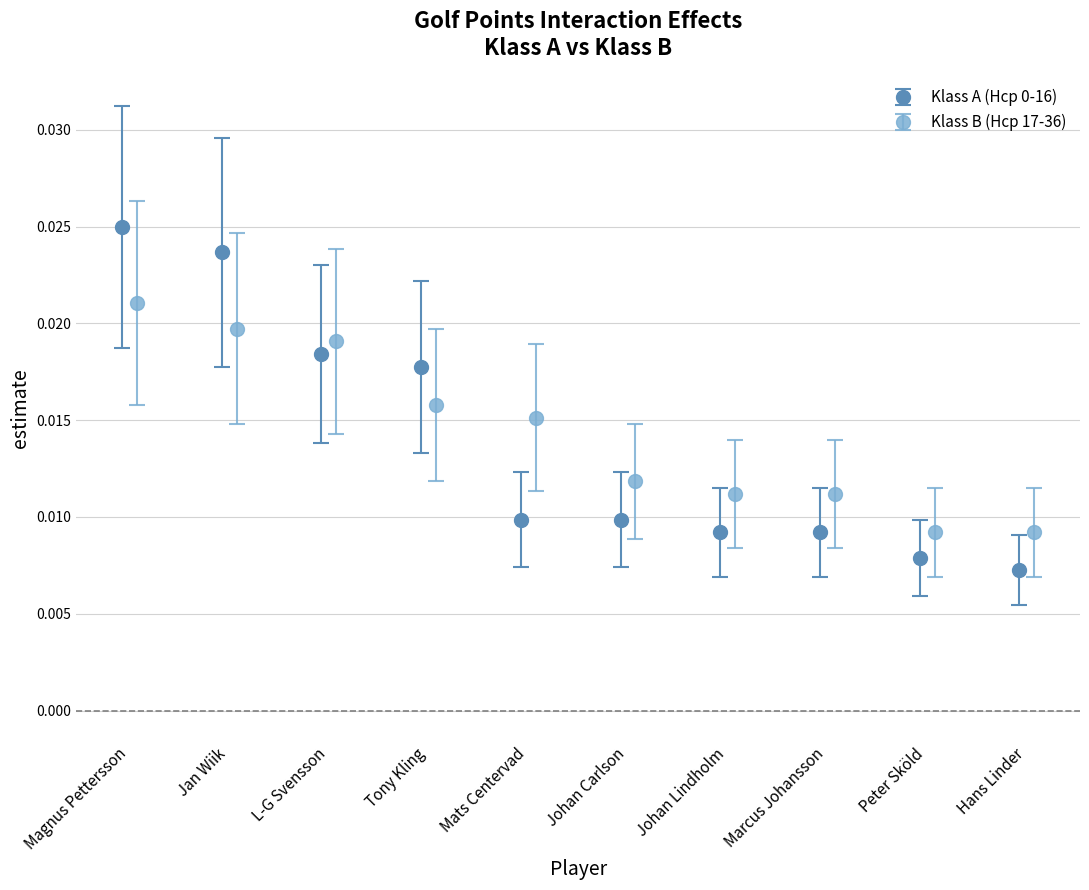

Count the Klass A (Hcp 0-16) values in the range 0 to 1.

10